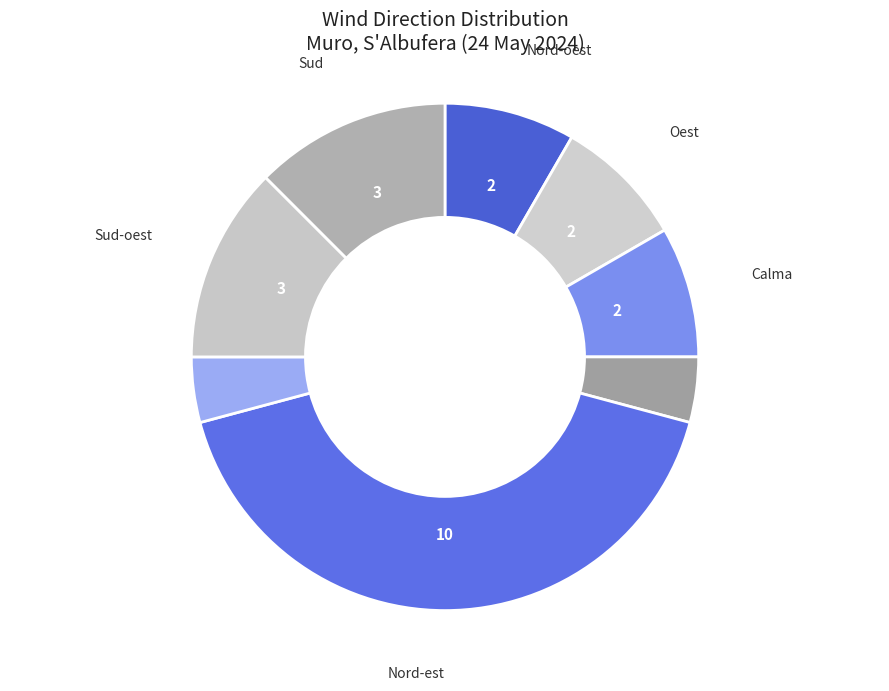

Does any single category account for the majority?

No